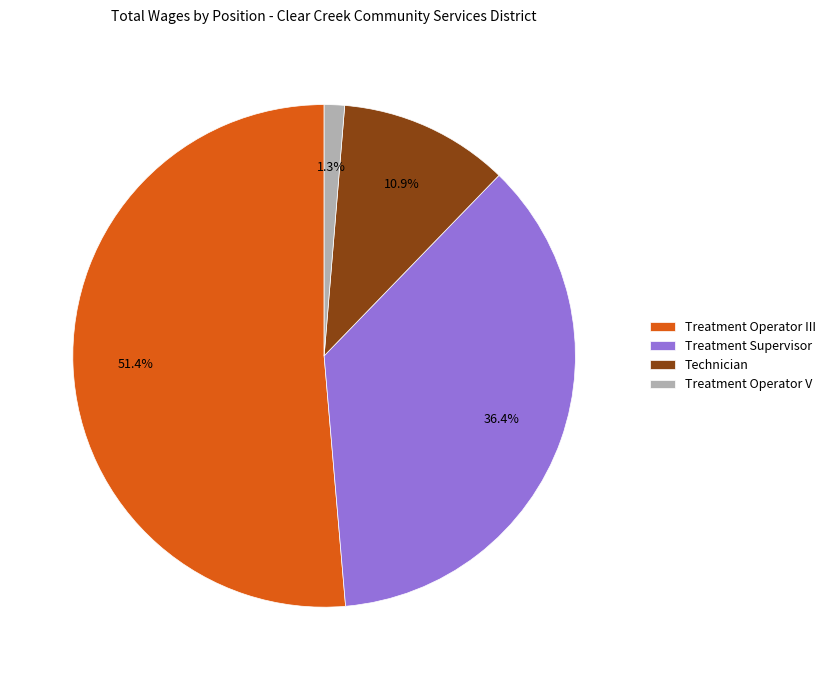

What is the smallest slice in the pie chart?

Treatment Operator V